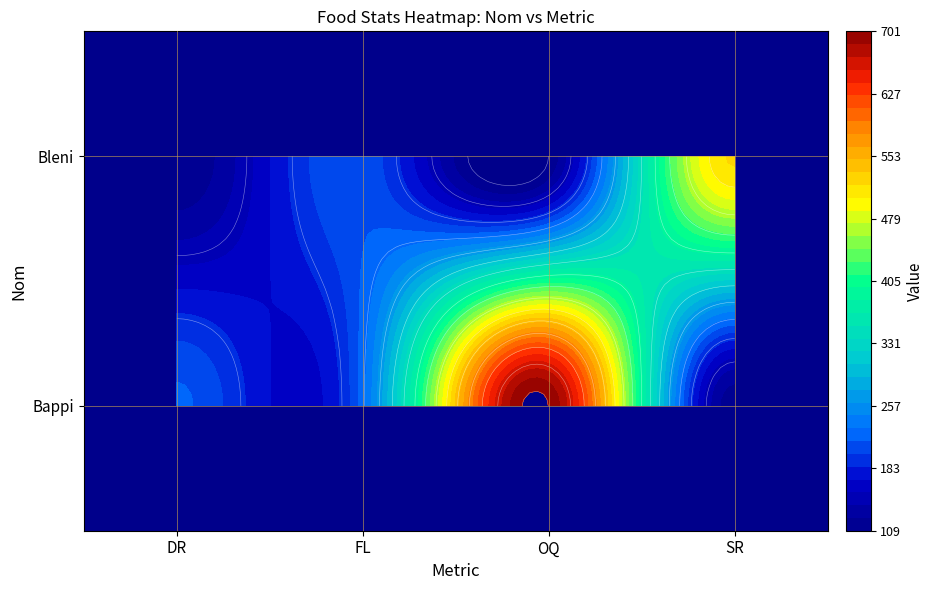

How many data points in Bappi are above 224?

1